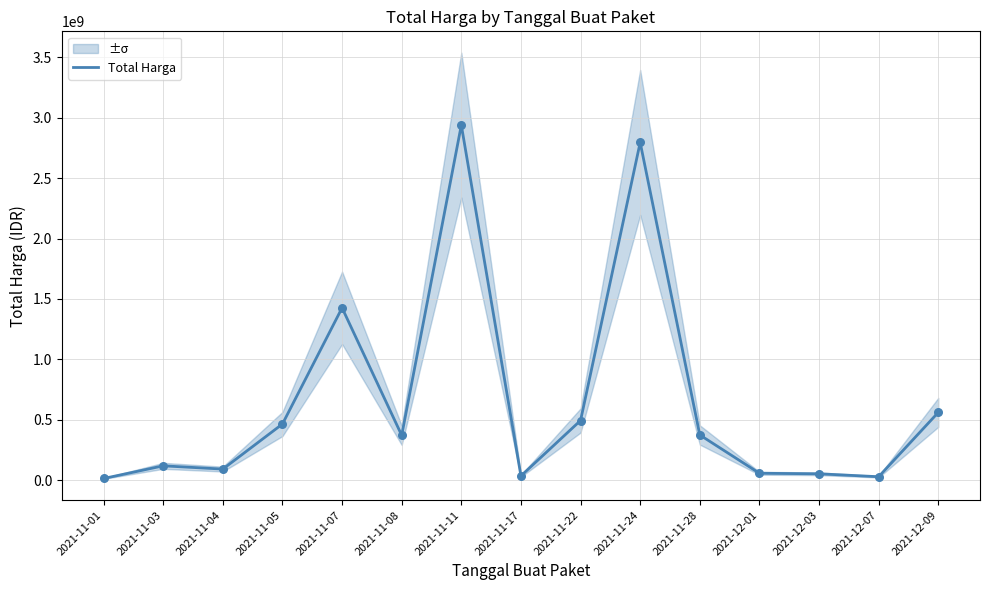

Between 2021-12-07 and 2021-12-09, which is larger?

2021-12-09